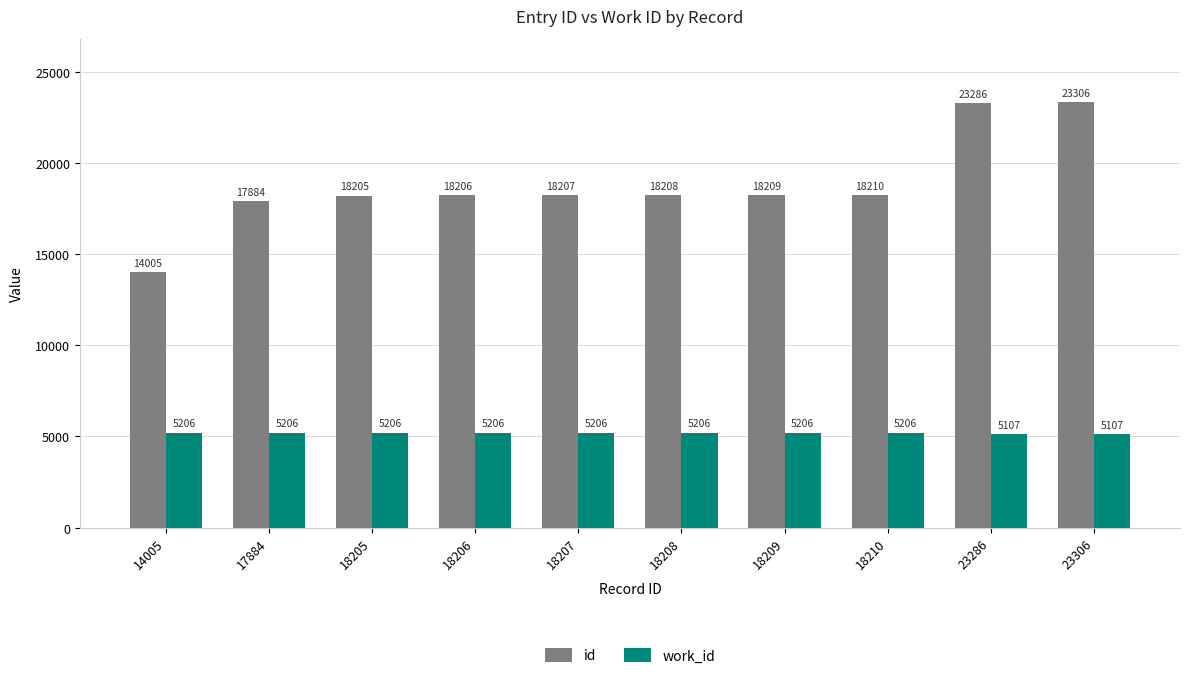

Reading left to right, what are all the values shown in this chart?

id: 14005	17884	18205	18206	18207	18208	18209	18210	23286	23306
work_id: 5206	5206	5206	5206	5206	5206	5206	5206	5107	5107